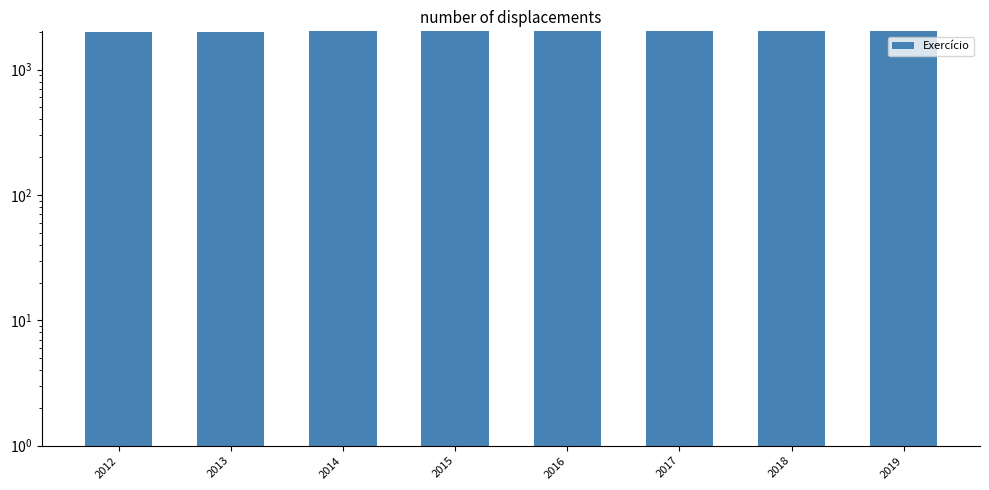

Rank the categories by value from lowest to highest.

2012, 2013, 2014, 2015, 2016, 2017, 2018, 2019